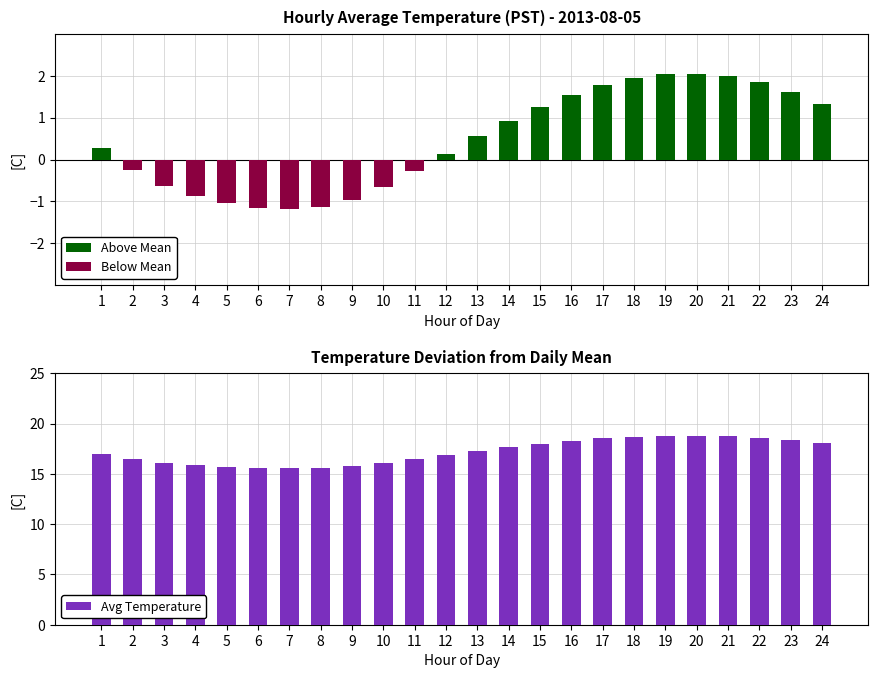

What is the sum of all Avg Temperature values?

413.3